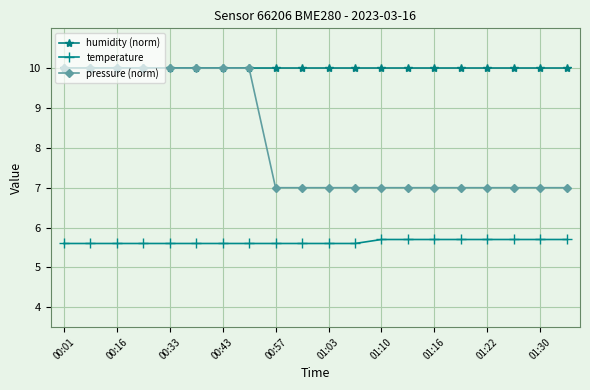

What is the value of the temperature point at the 5th from the left?

5.6